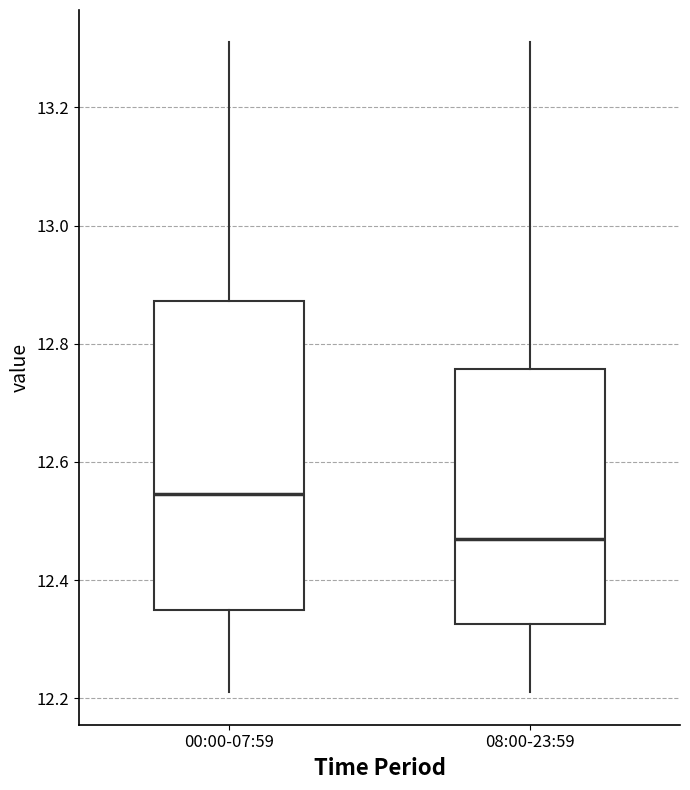

Comparing the boxes themselves (not the whiskers), which one is the tallest?

00:00-07:59